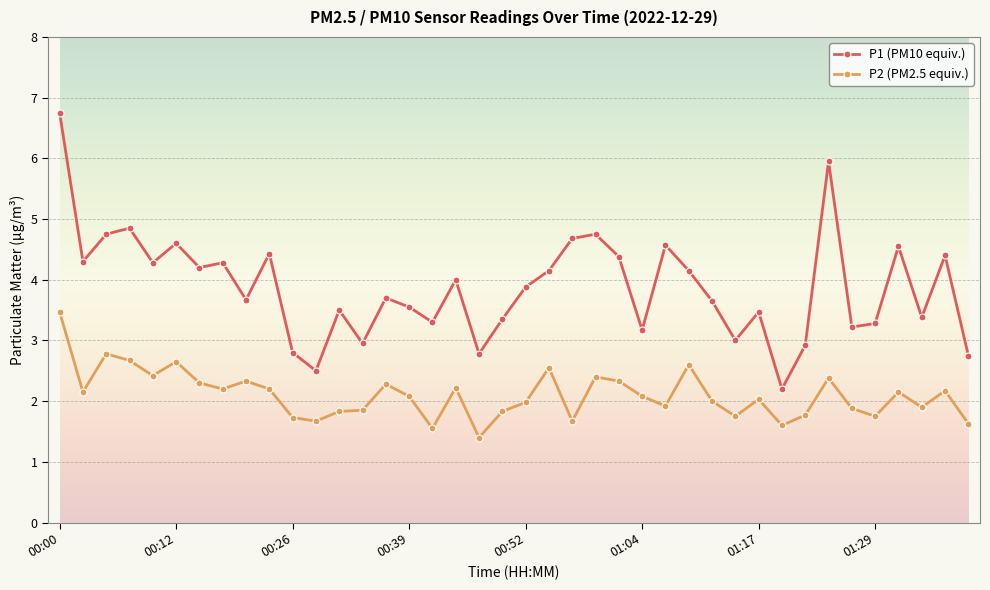

Which series has the largest total across all categories?

P1 (PM10 equiv.)